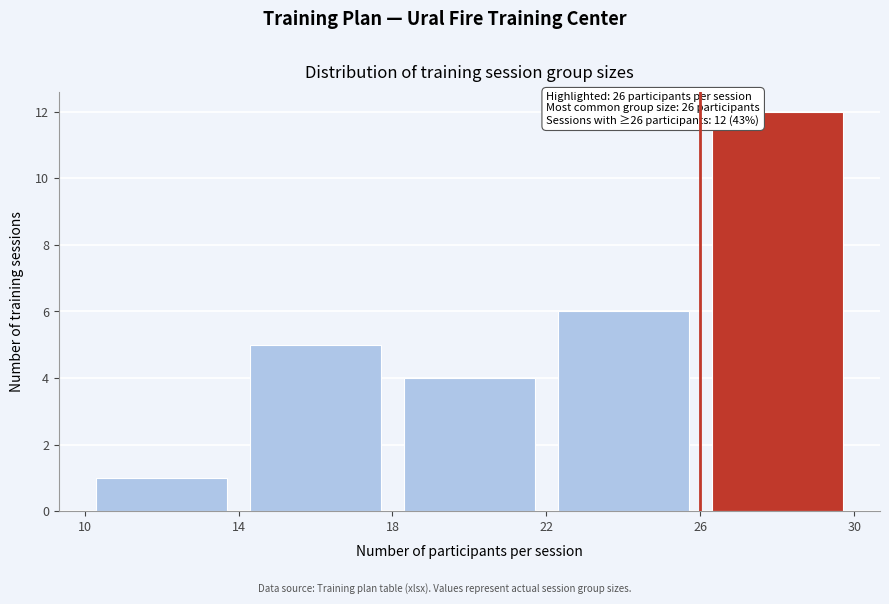

Which range on the x-axis has the tallest bar?

26 to 30